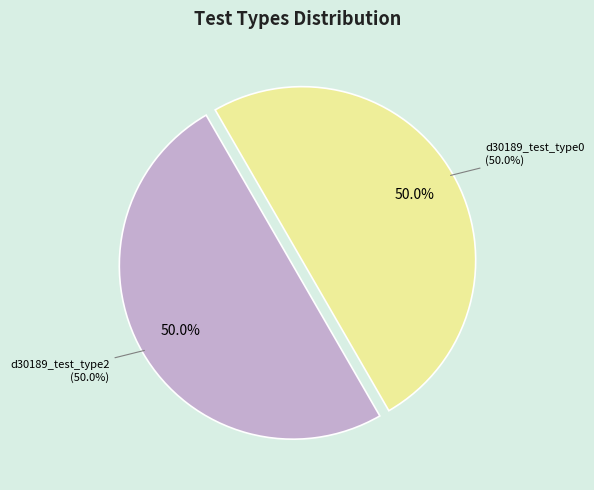

Which category has the smallest portion of the pie?

d30189_test_type0